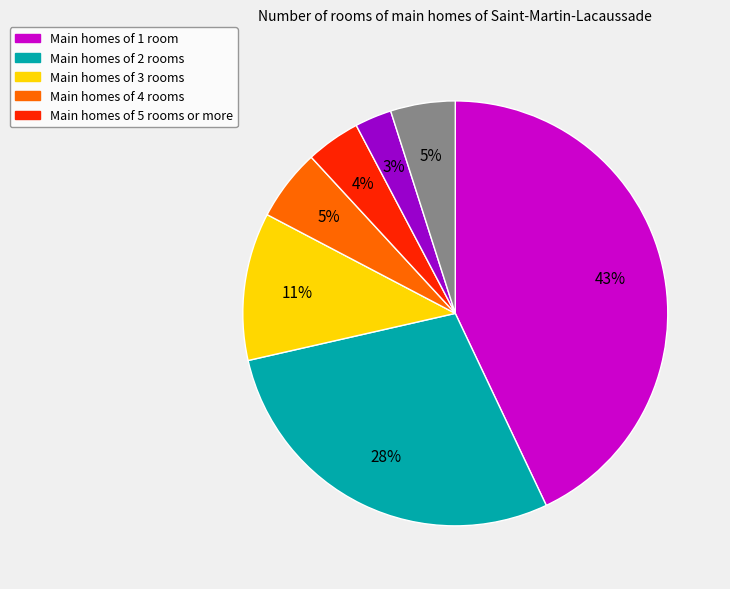

To the nearest percent, what is the difference between the largest and smallest slice percentages?

40%